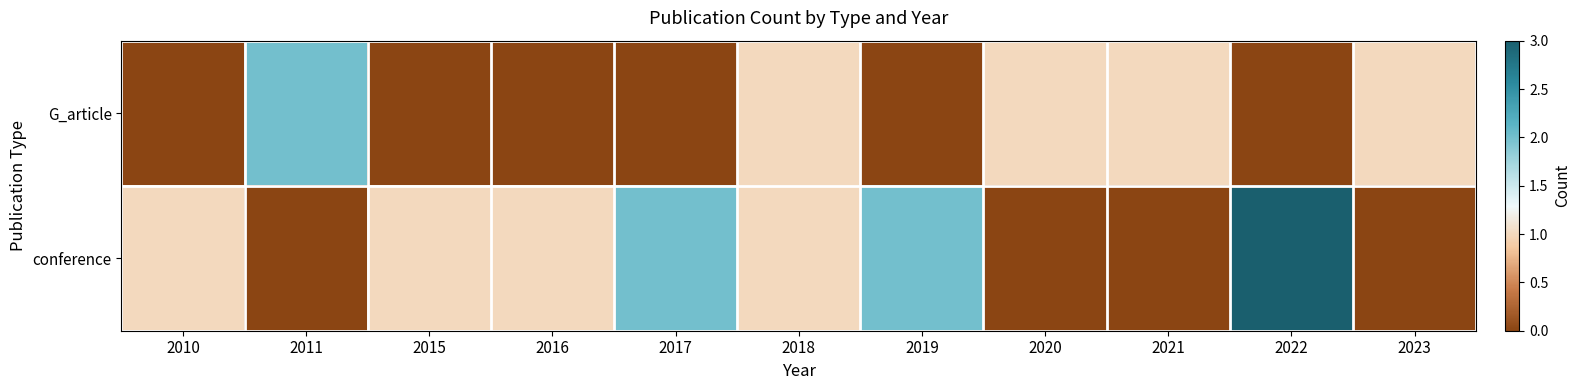

What is the maximum value shown in the chart?

3